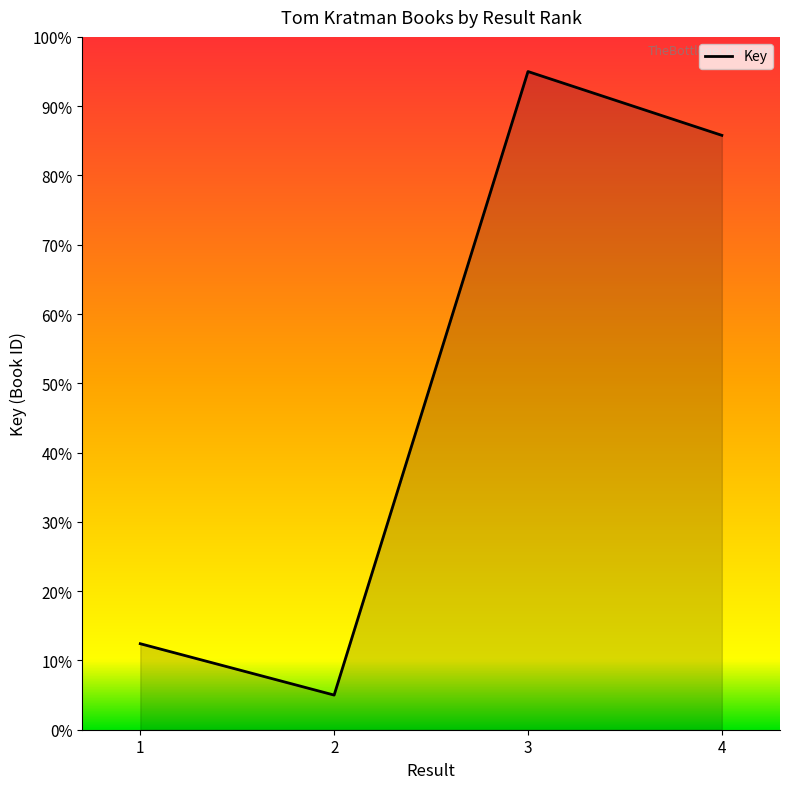

What is the change in value from 2 to 3?

+90.0